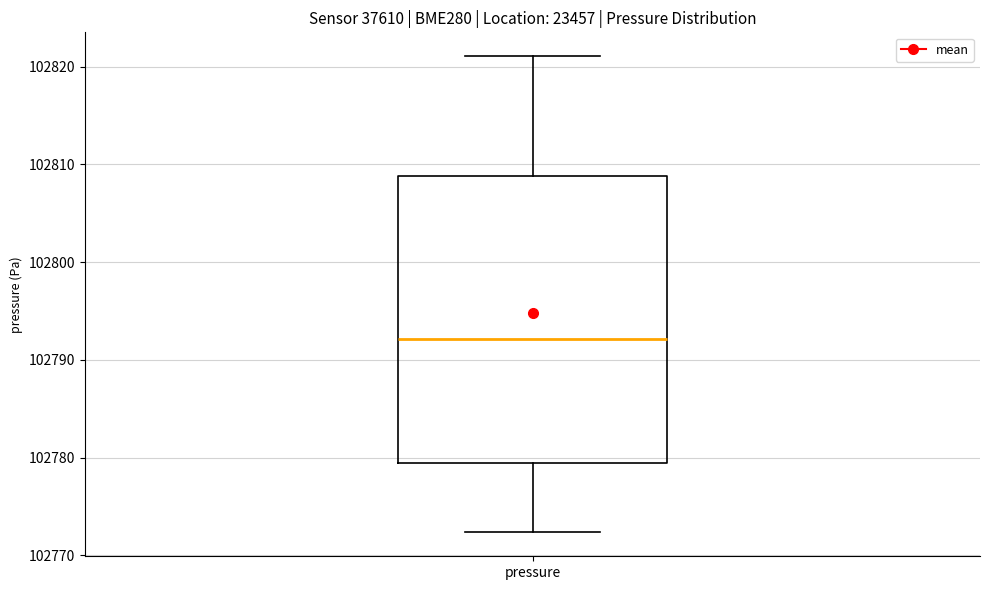

Read this box plot against the y-axis: the position of the median line, the range covered by the box, and the ends of both whiskers. The values are not printed on the chart, so give them approximately, as read against the axis.

median 102792, box 102779 to 102809, whiskers 102772 to 102821